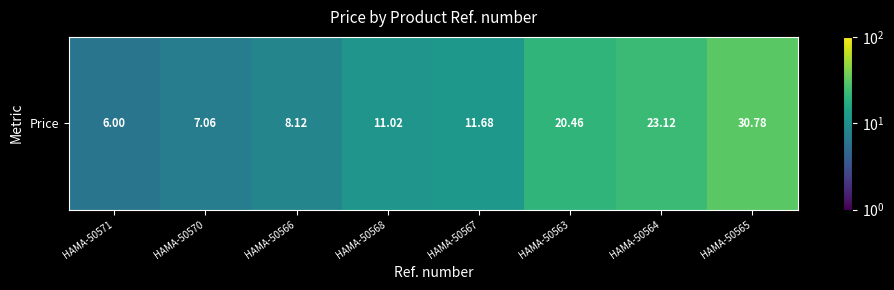

The value at HAMA-50571 is 8.5. True or false?

False